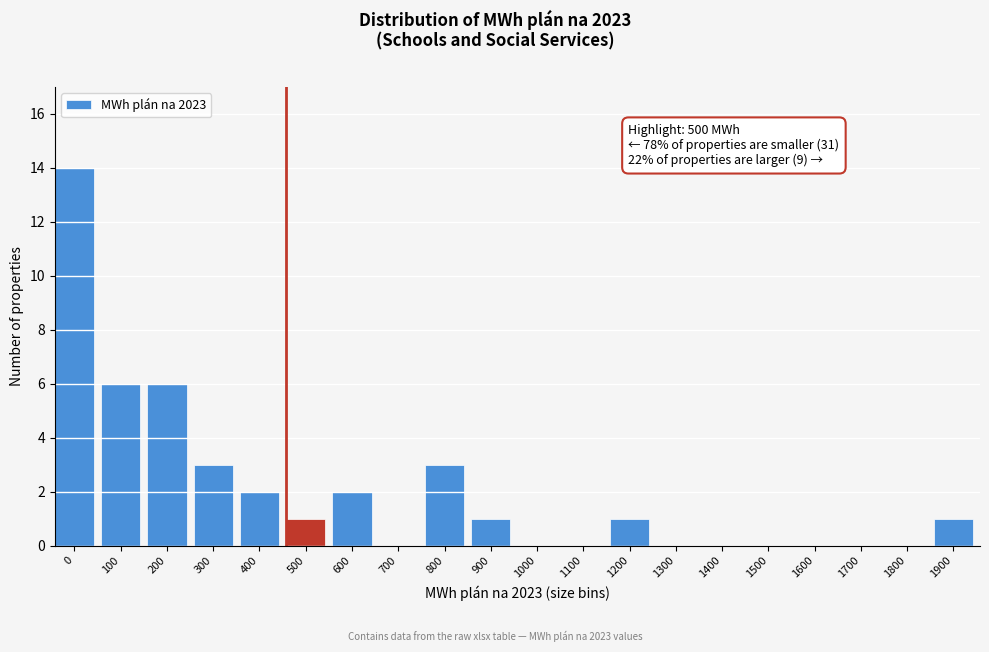

Reading left to right, list all the values displayed in this chart.

0=14	100=6	200=6	300=3	400=2	500=1	600=2	700=0	800=3	900=1	1000=0	1100=0	1200=1	1300=0	1400=0	1500=0	1600=0	1700=0	1800=0	1900=1